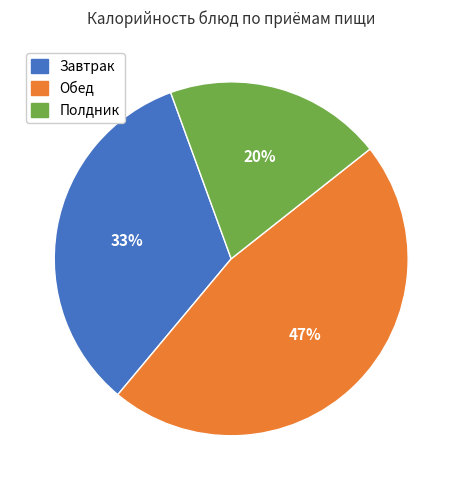

Count the number of slices in the pie.

3